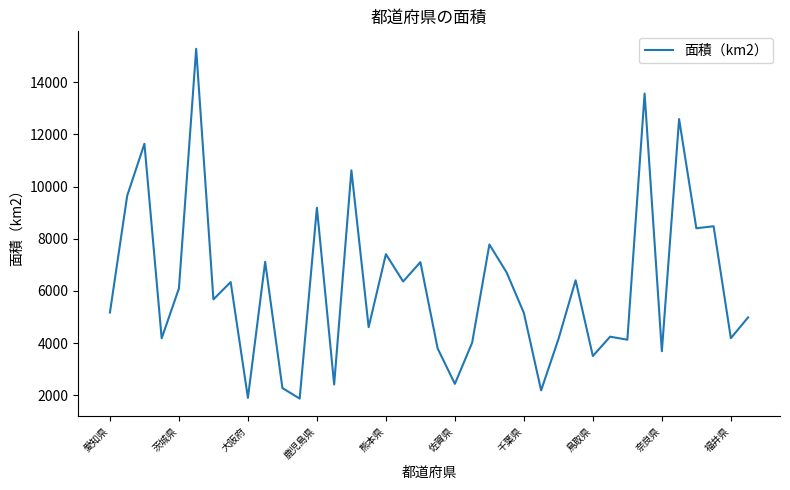

What is the average value?

6193.4